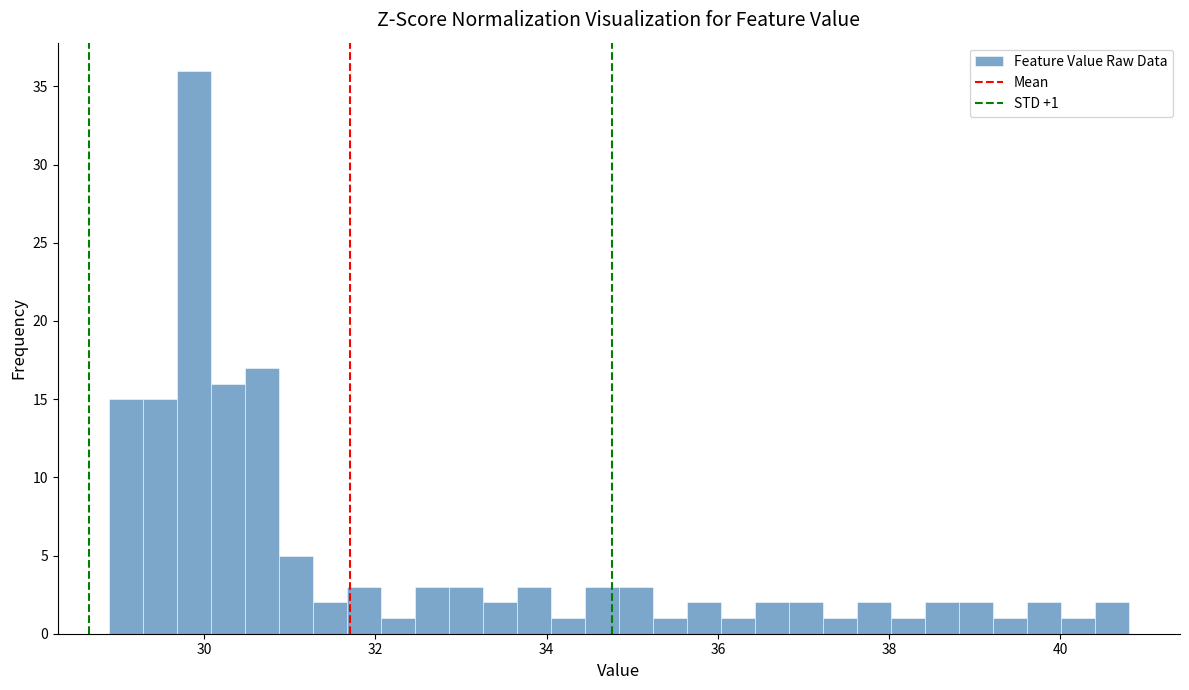

Read against the x-axis, roughly where is the centre of the tallest bar?

29.8